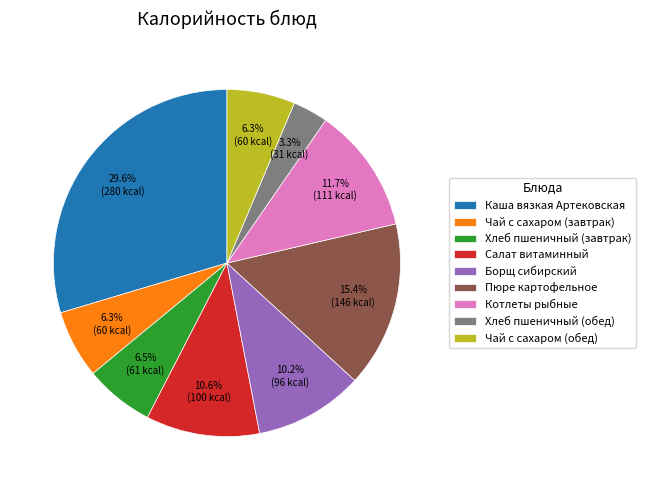

To the nearest percent, what is the average slice percentage?

11%